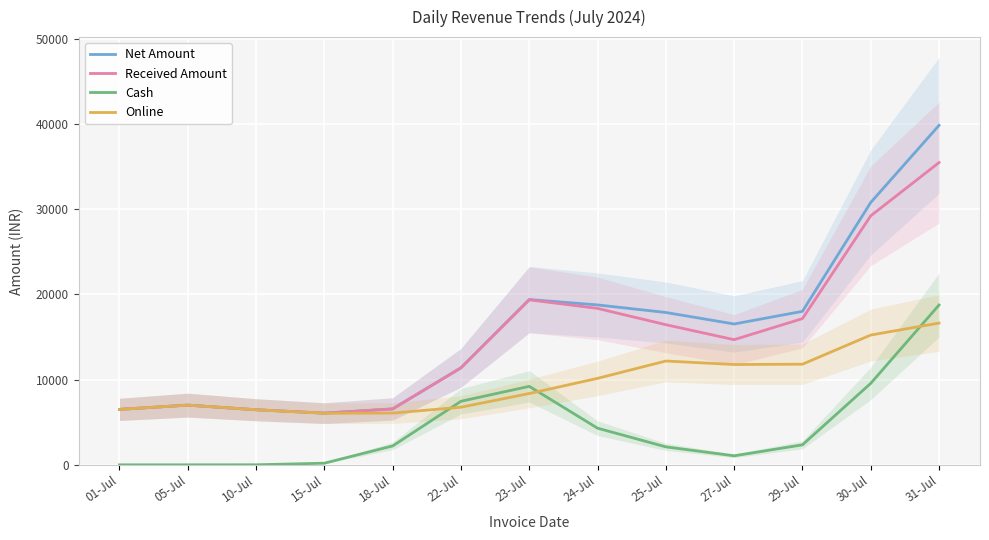

How many intersections are there between Online and Cash?

3